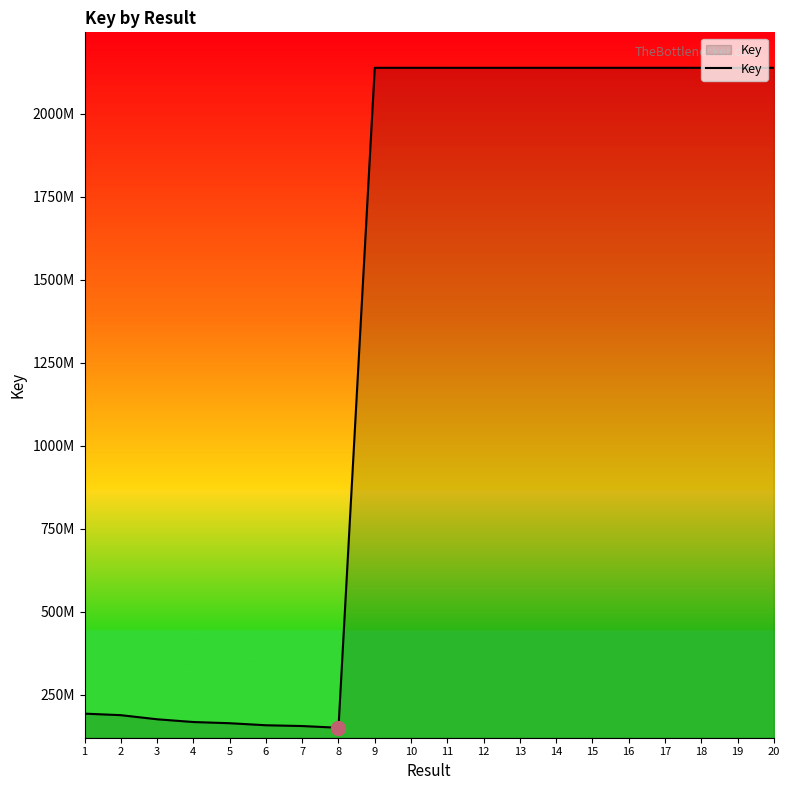

True or false: the data shows 3381751775 at 17.

False